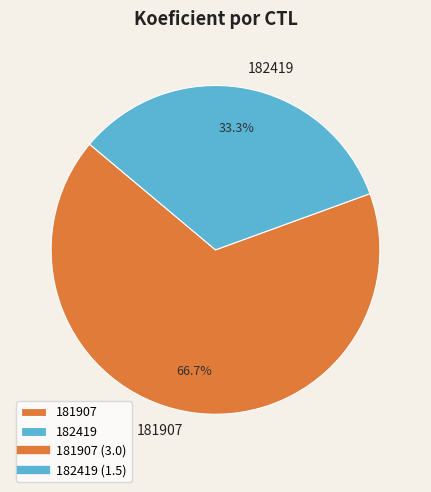

Count the number of slices in the pie.

2